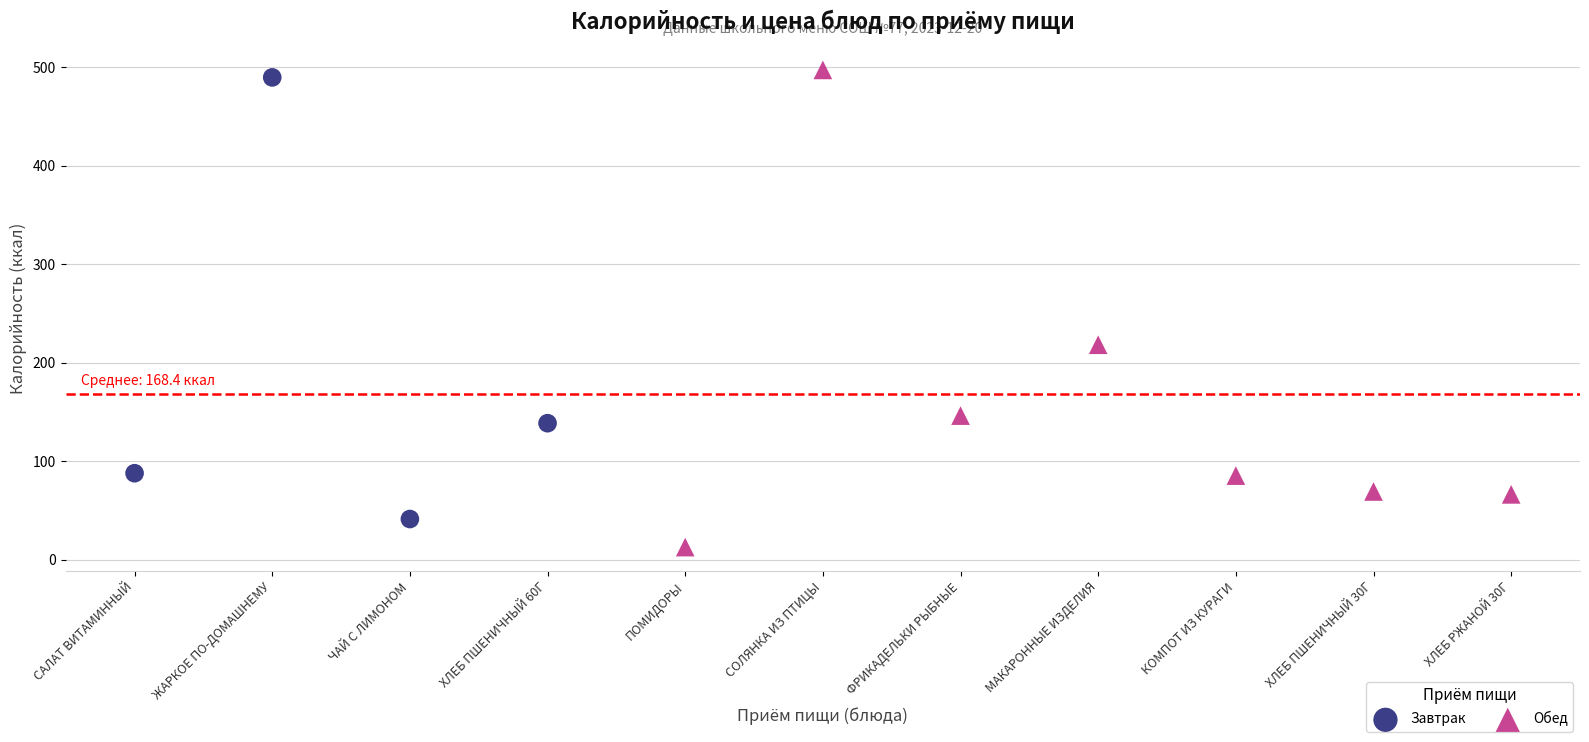

Which series has the largest Y range (max minus min)?

Обед